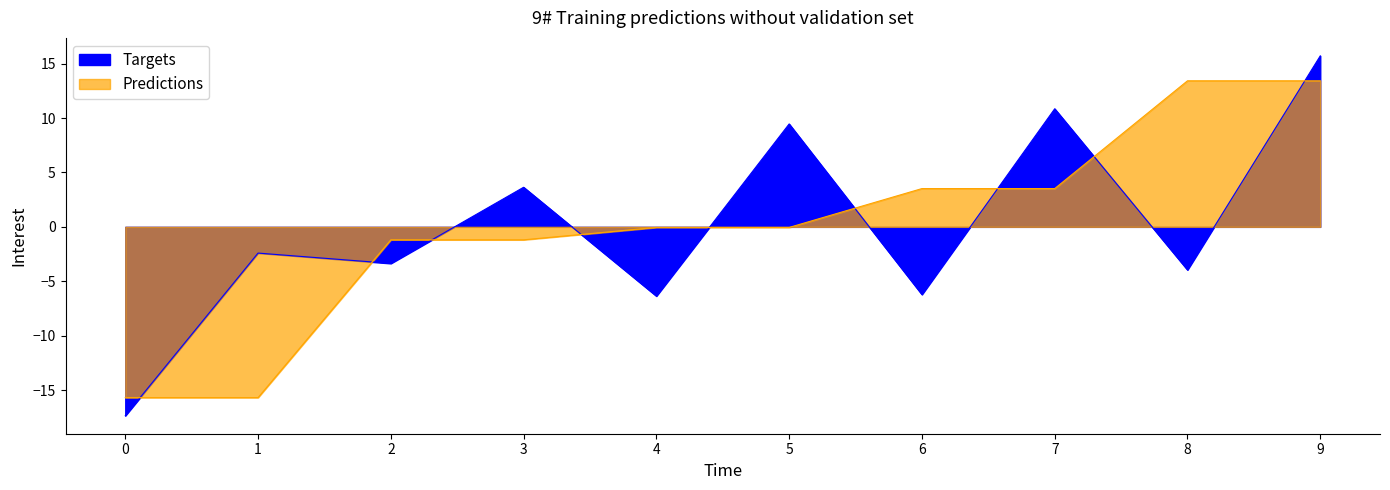

True or false: pctVolumeTraded has more than 0 interior local peaks.

False